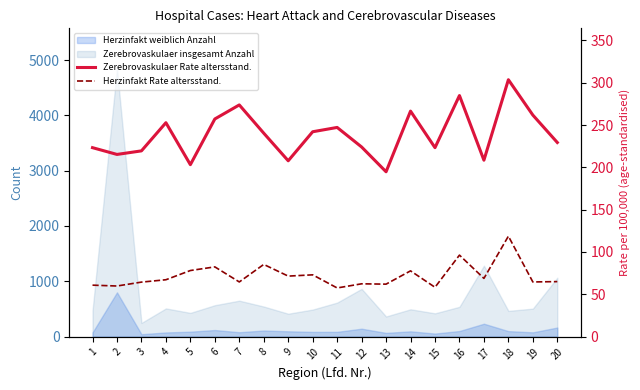

What is the value of the Herzinfakt Rate altersstand. point at the 19th from the left?

64.6